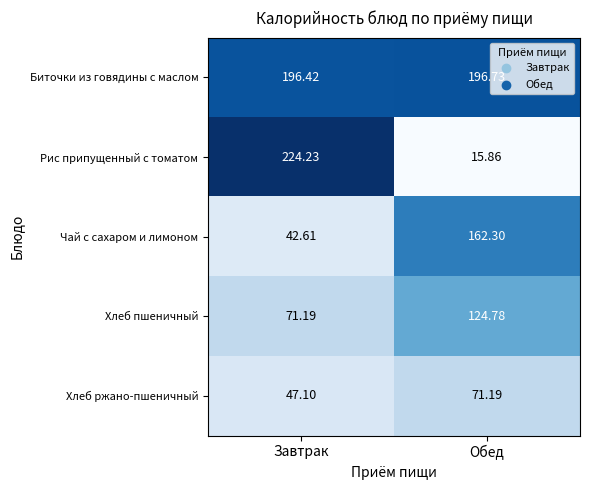

How many series are shown in this chart?

5